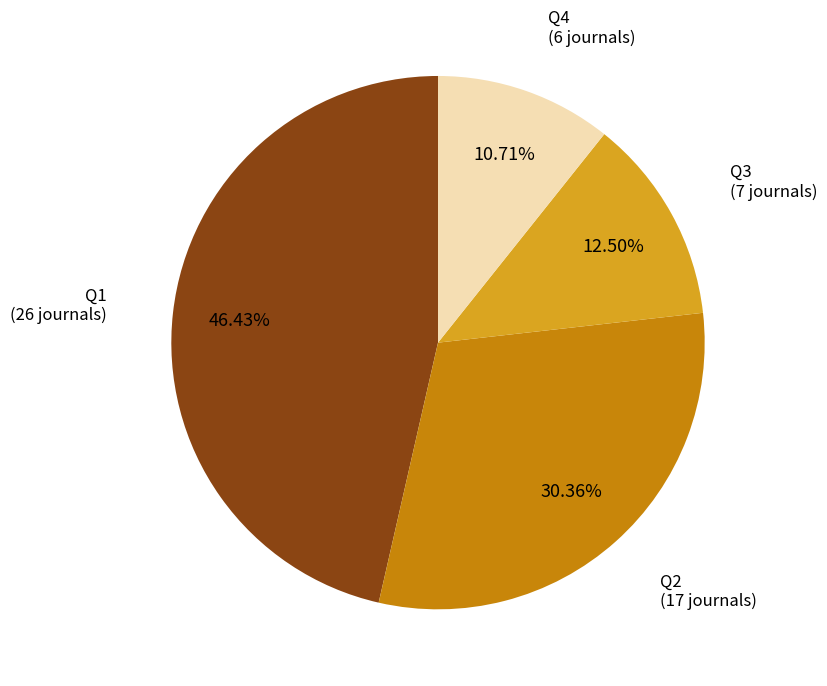

Is Q4 the majority of the pie?

No